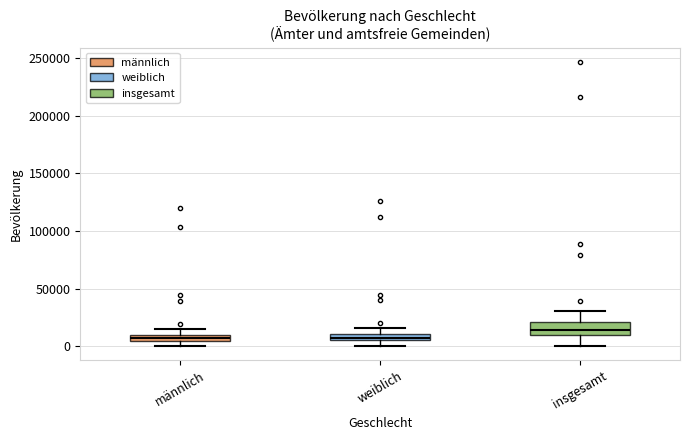

Where does the median line of the box for insgesamt sit on the y-axis? The values are not printed on the chart, so give them approximately, as read against the axis.

15000